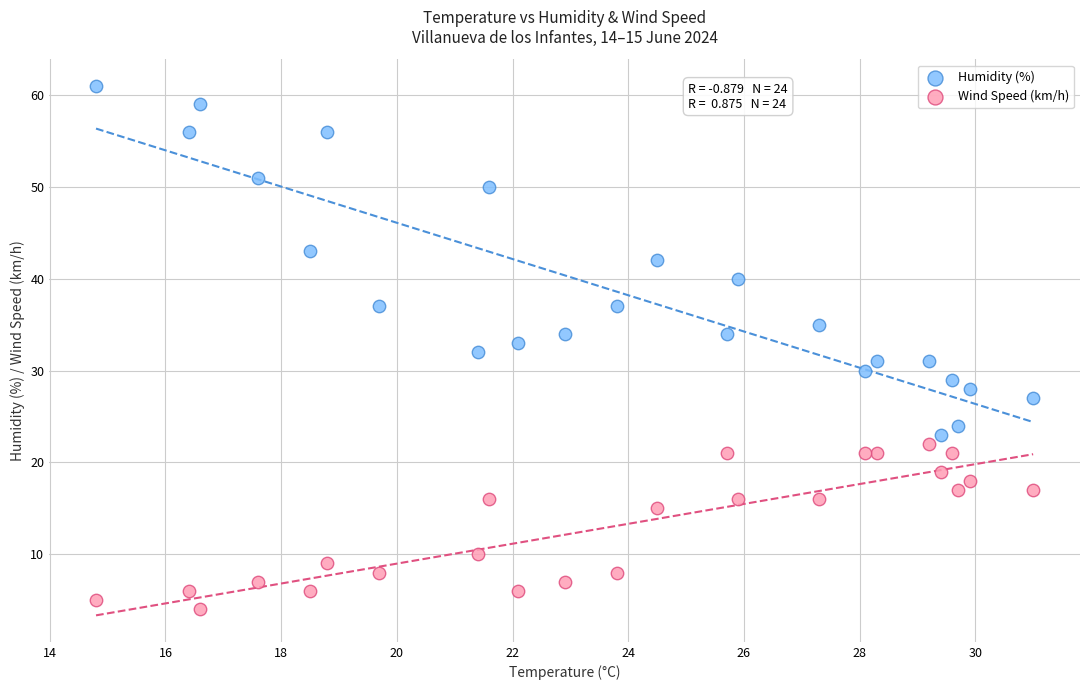

Which series contains the highest Y value?

Humidity (%)